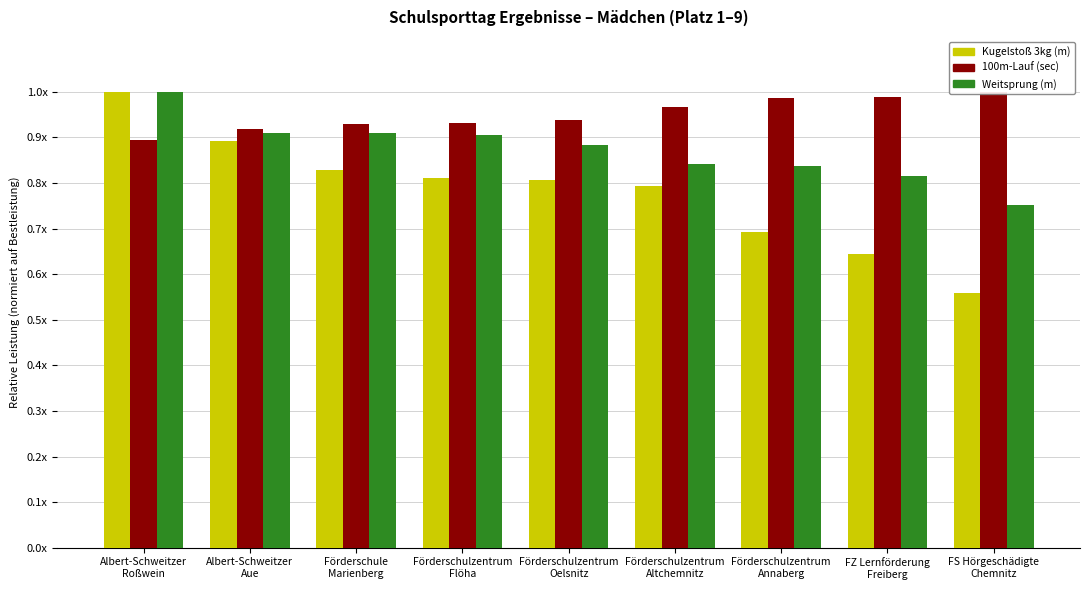

What is the sum of the Kugelstoß 3kg (m) values at Förderschule
Marienberg and Förderschulzentrum
Oelsnitz?

1.6